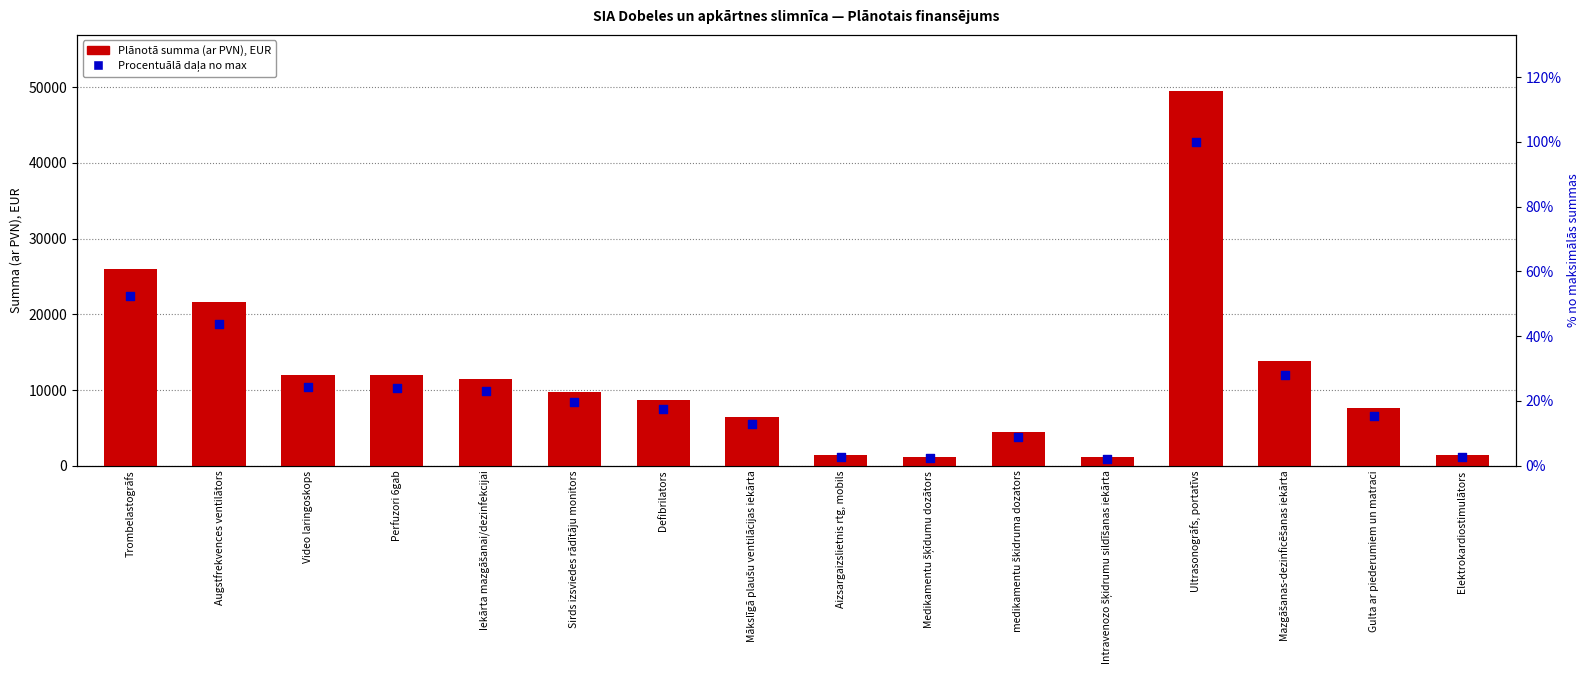

Which series contains the lowest Y value?

Procentuālā daļa no max